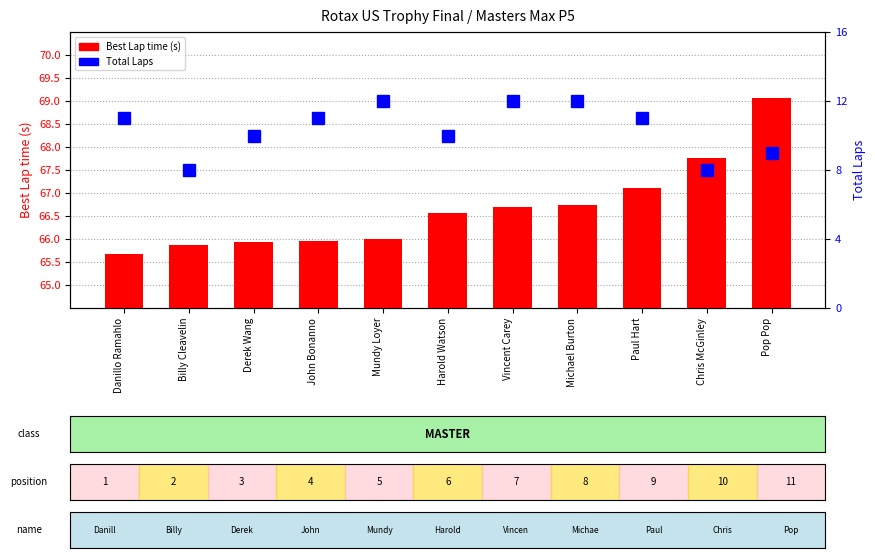

Which series changed the most between Billy Cleavelin and John Bonanno?

Total Laps